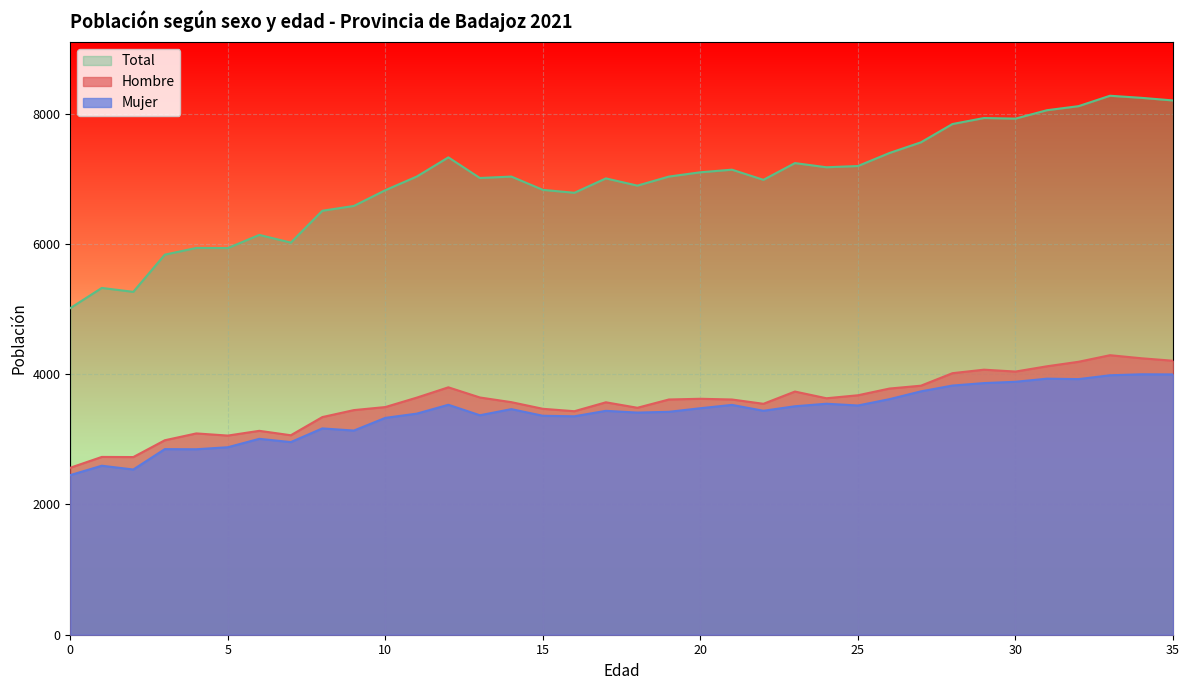

At which label is Total closest to 6645?

9